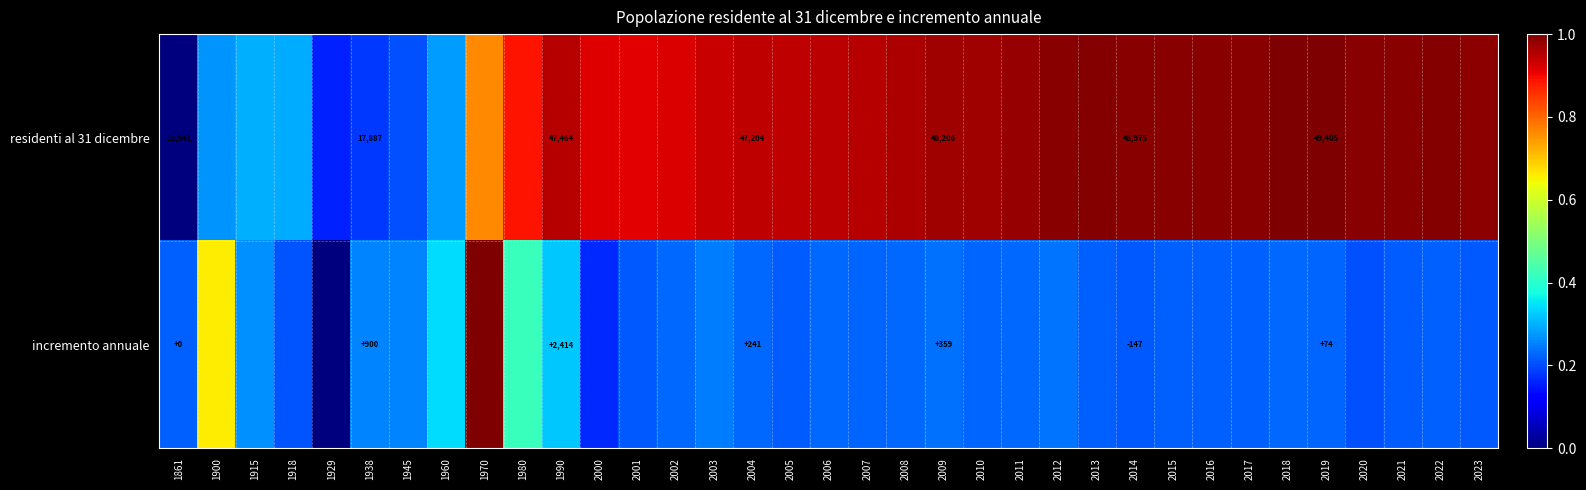

The value of incremento annuale at 2012 is 0.4. True or false?

False